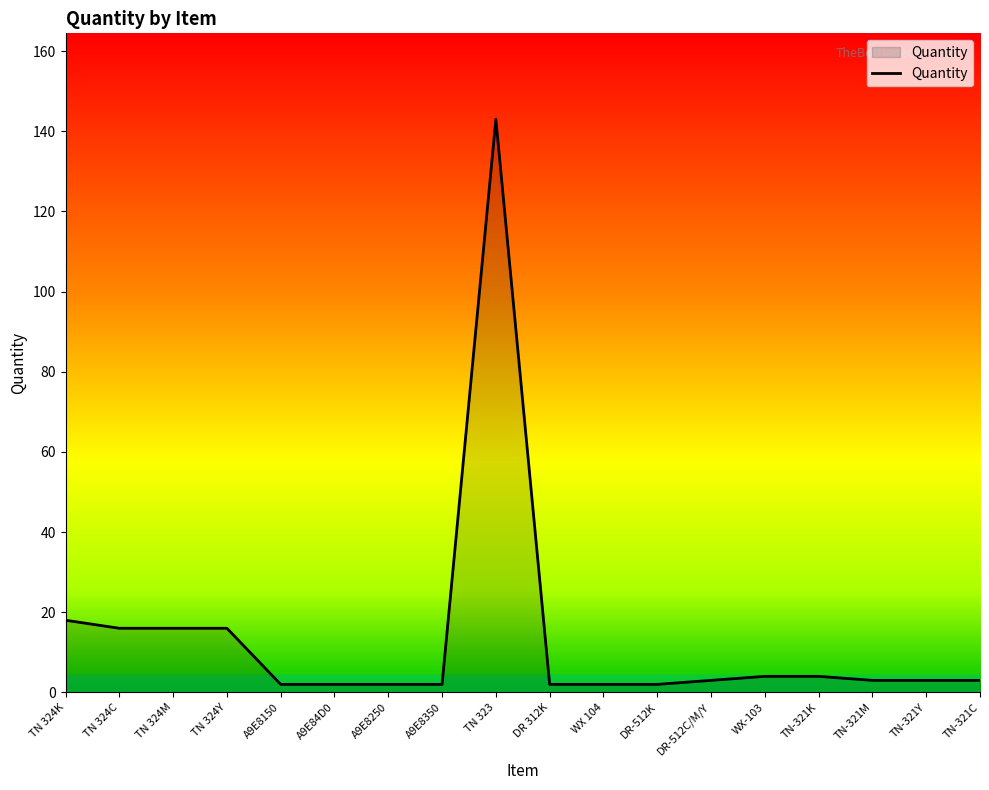

Is it true that the value at TN 324K is 18?

True